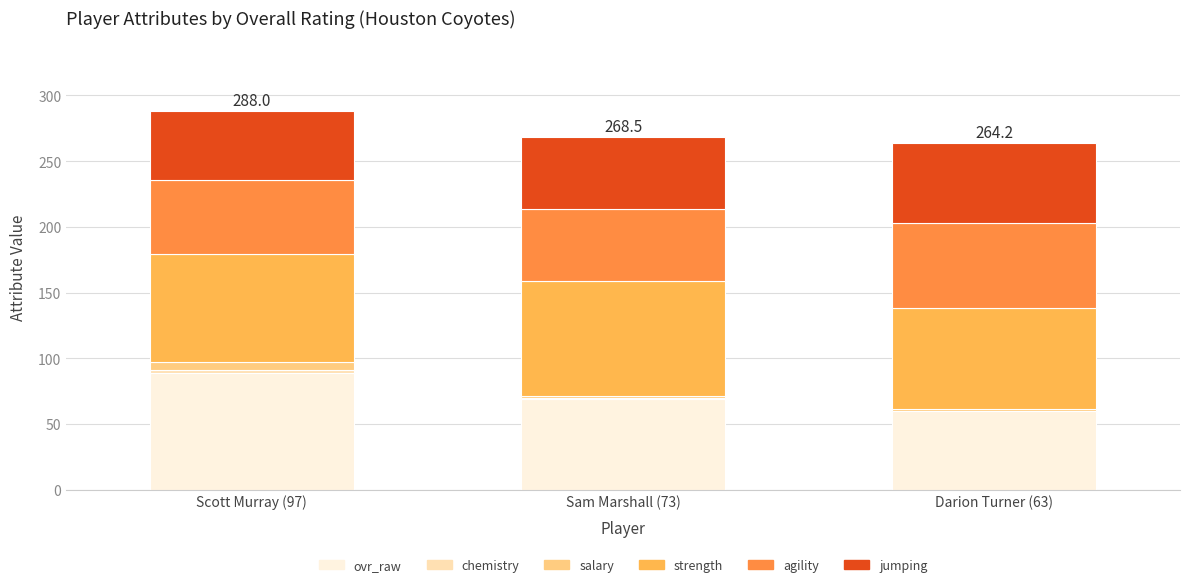

What is the sum of all salary values?

8.7